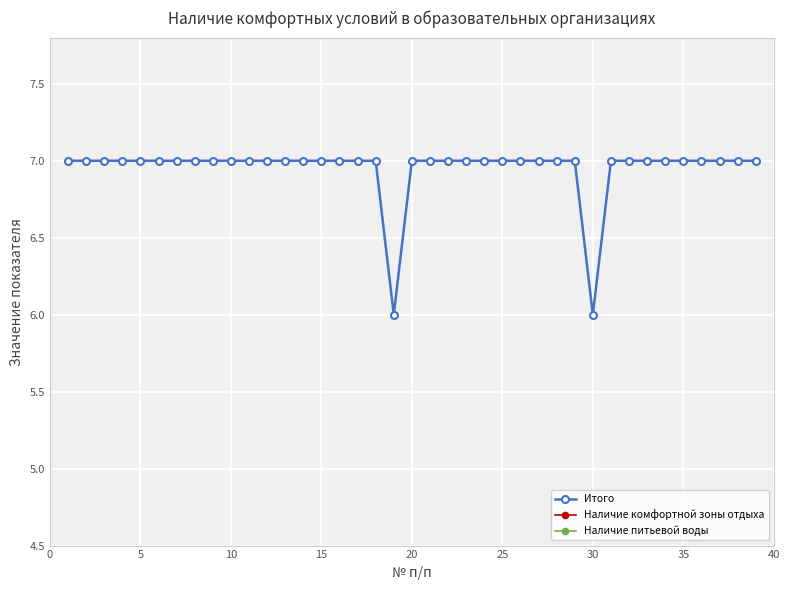

Is it true that Наличие комфортной зоны отдыха equals 1 at 17?

False